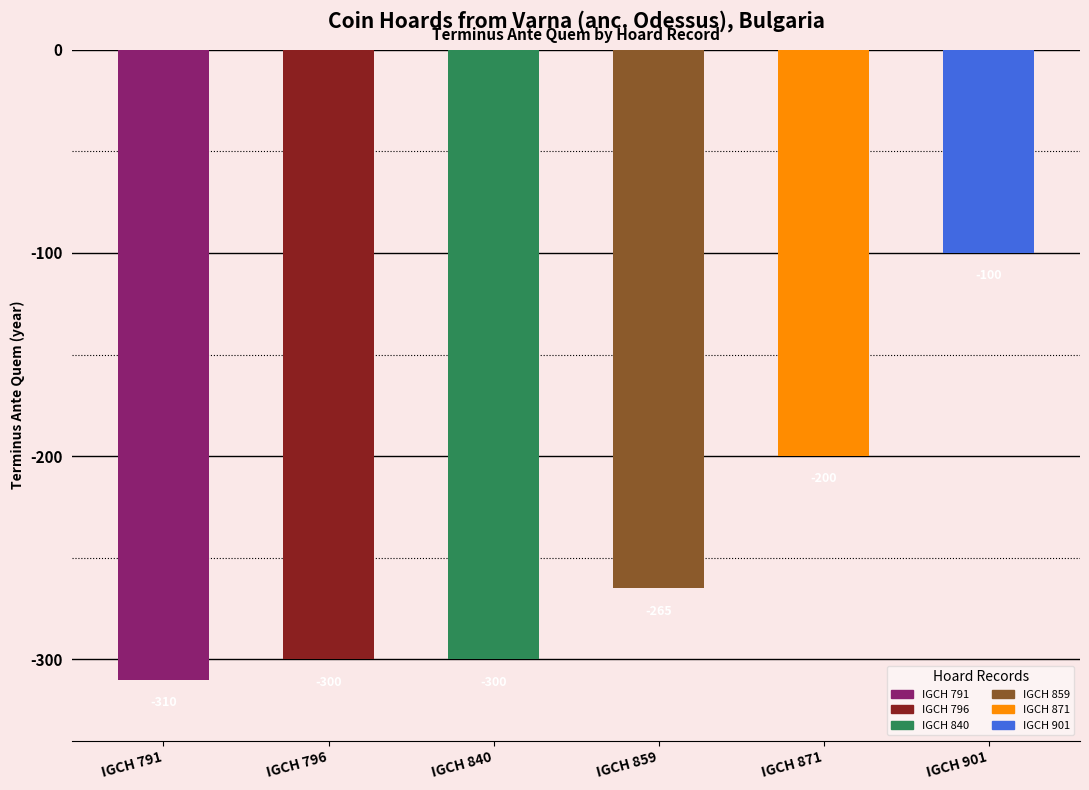

Reading left to right, what are all the values shown in this chart?

IGCH 791=-310	IGCH 796=-300	IGCH 840=-300	IGCH 859=-265	IGCH 871=-200	IGCH 901=-100